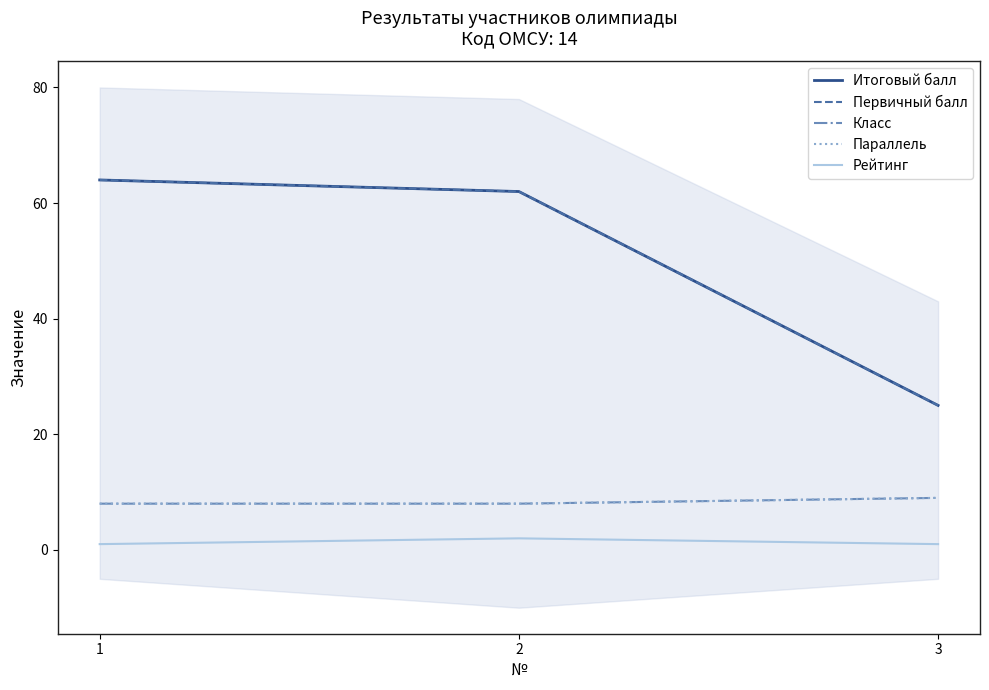

Reading right to left, what are all the values shown in this chart?

Итоговый балл: 25	62	64
Первичный балл: 25	62	64
Класс: 9	8	8
Параллель: 9	8	8
Рейтинг: 1	2	1